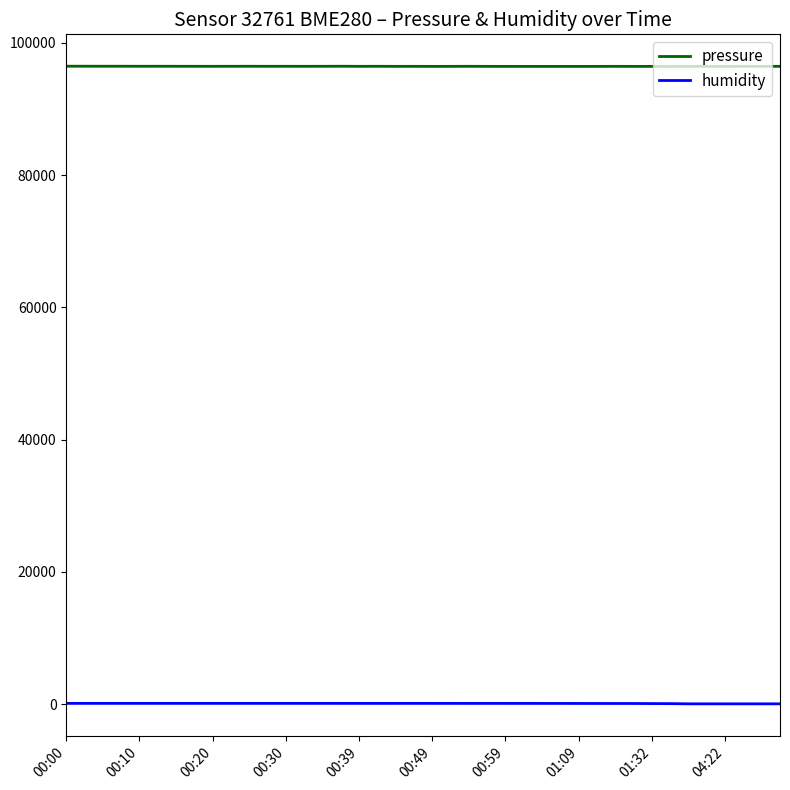

What is the maximum value shown in the chart?

96457.6